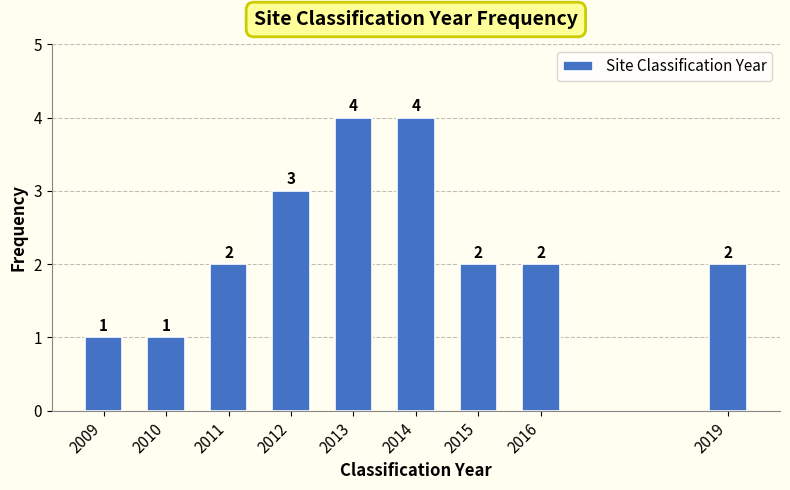

Reading right to left, what are all the values shown in this chart?

2019=2	2016=2	2015=2	2014=4	2013=4	2012=3	2011=2	2010=1	2009=1